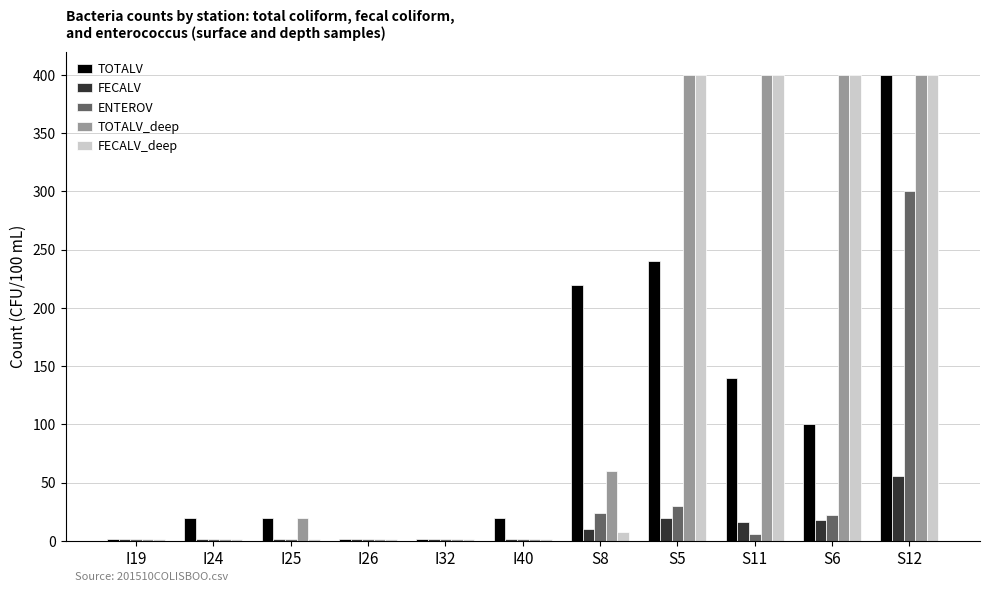

What is the label of the 1st bar from the left?

I19